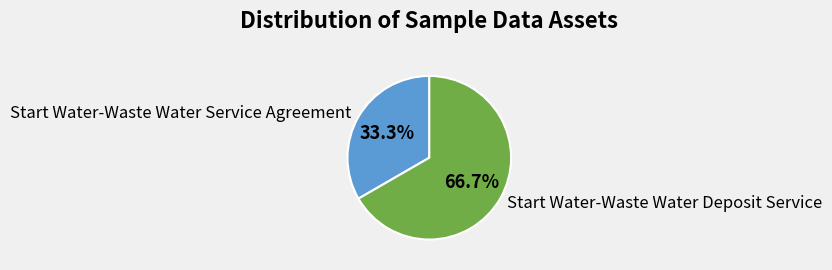

What percentage do Start Water-Waste Water Deposit Service and Start Water-Waste Water Service Agreement together represent?

100.0%